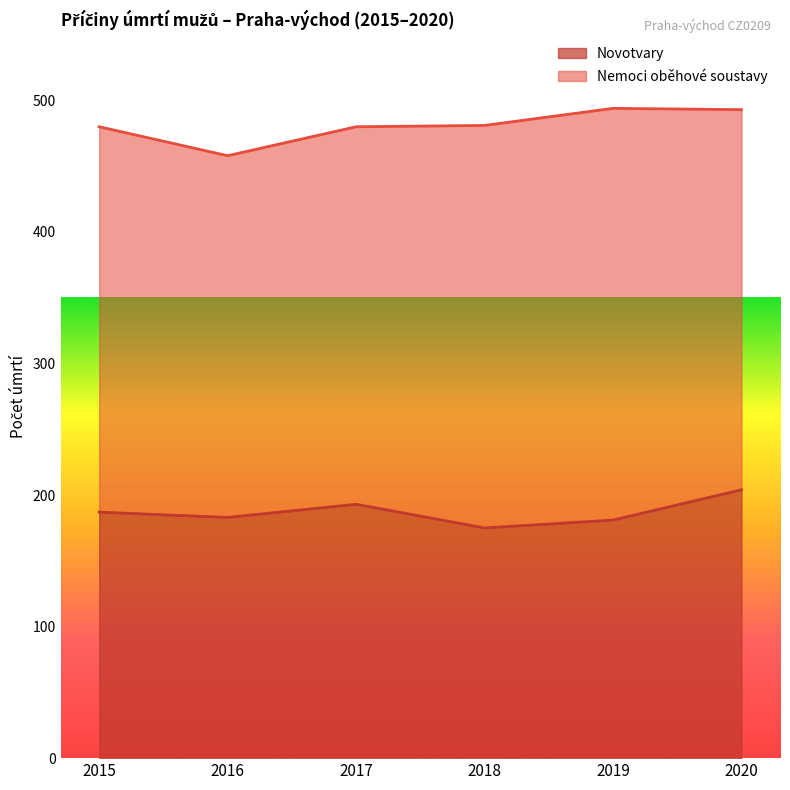

How many points are lower than both their immediate neighbors (excluding endpoints)?

2